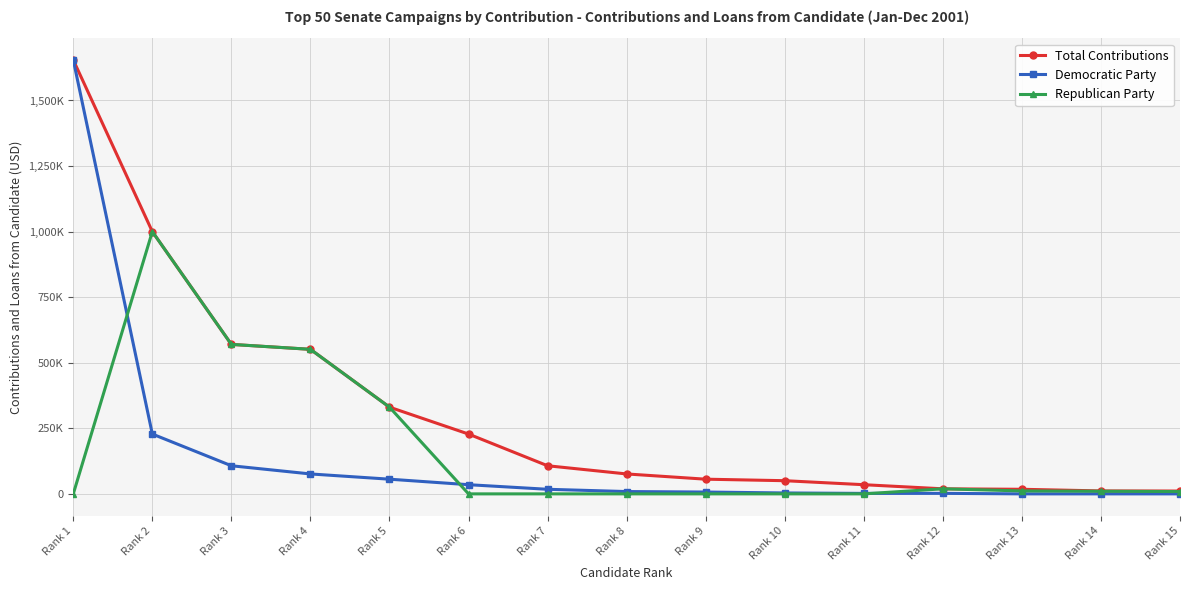

Is this an area chart (filled region under the line)?

No